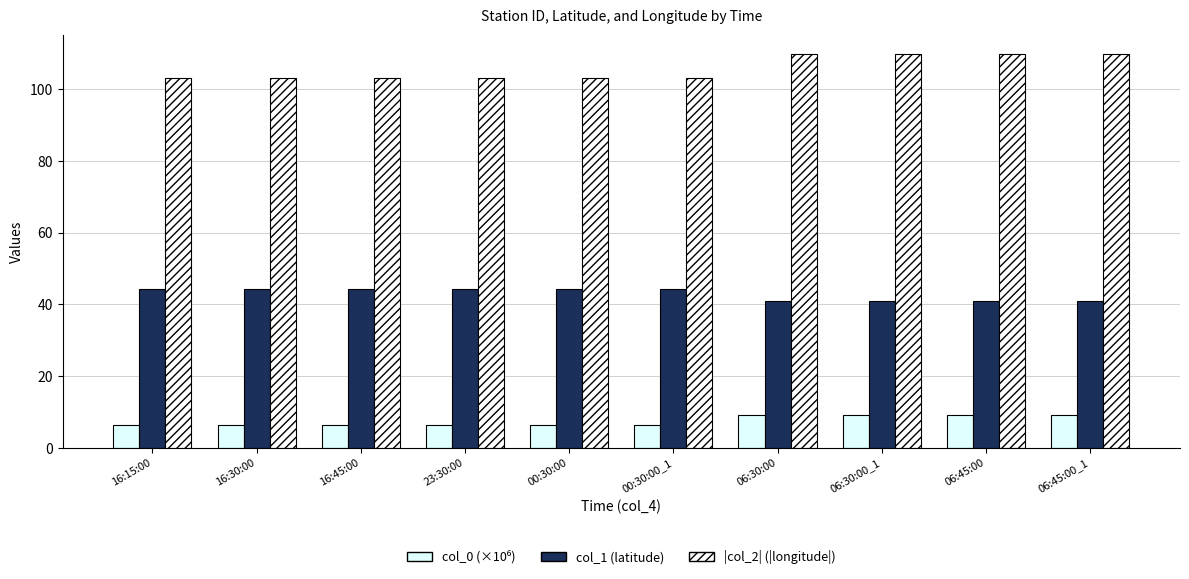

Which series has the largest range (max minus min)?

|col_2| (|longitude|)